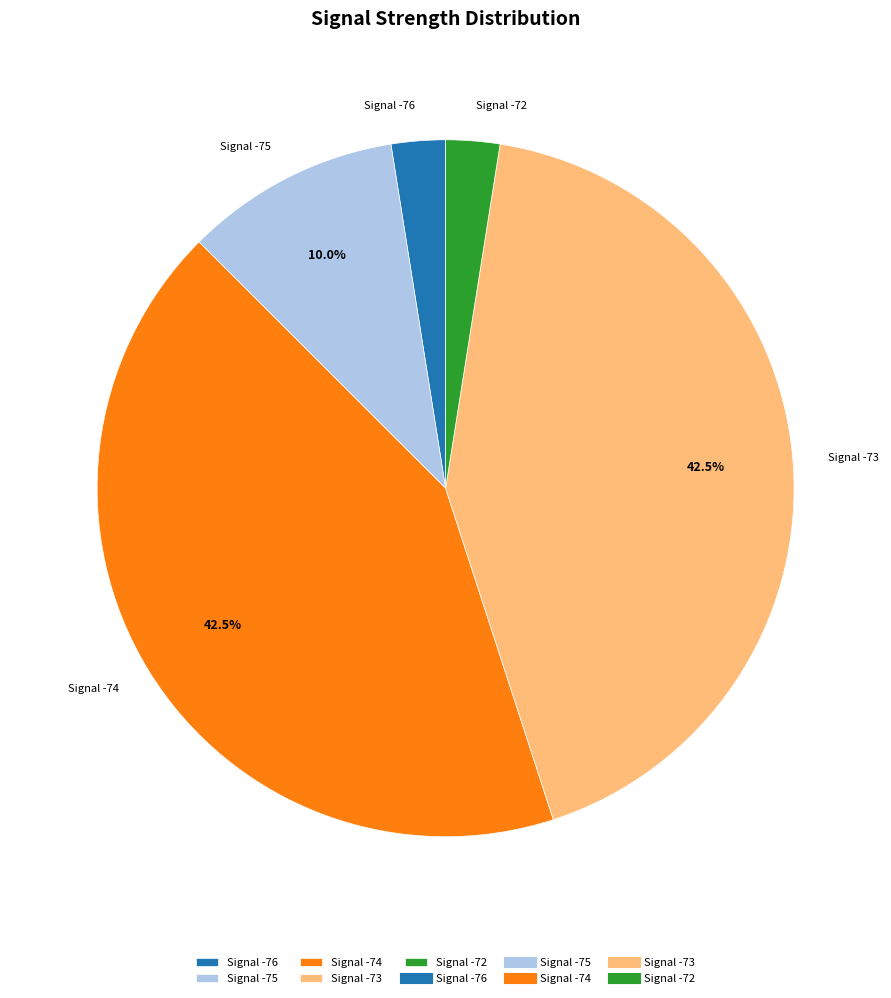

What is the ratio of the value at Signal -75 to the value at Signal -72?

4.0